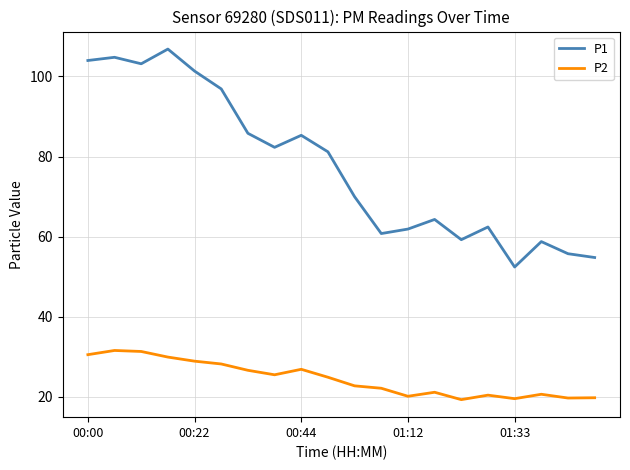

What is the difference between the maximum and minimum values in the P1 series?

54.4